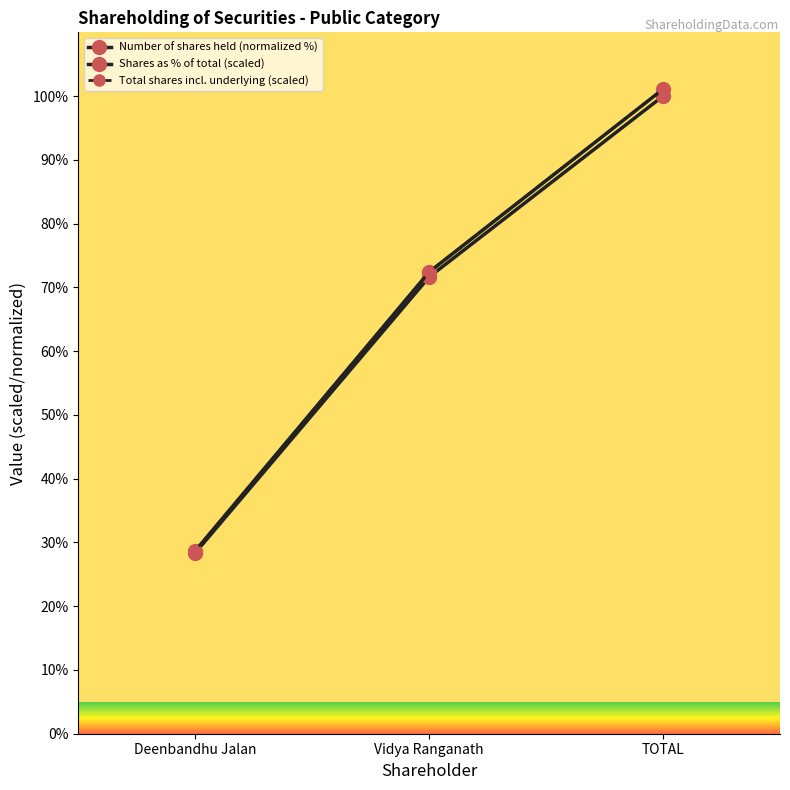

What is the average value of the Total shares incl. underlying (scaled) series?

67.4